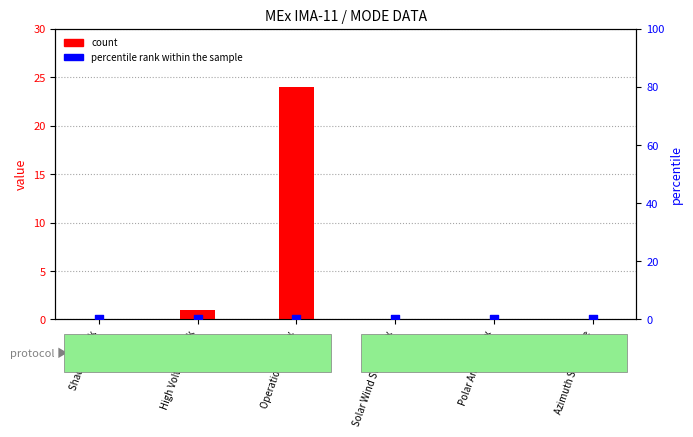

Is the value of count at Solar Wind Start Index greater than the value of percentile rank within the sample at Polar Angle Index?

No